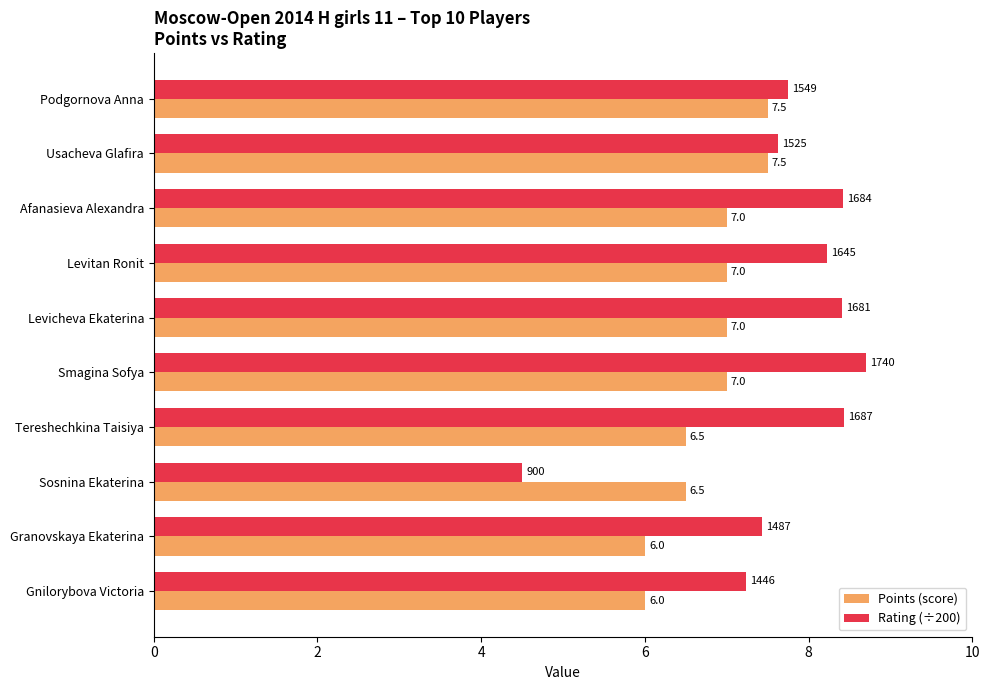

Is the value of Rating (÷200) at Levicheva Ekaterina greater than the value of Points (score) at Levicheva Ekaterina?

Yes